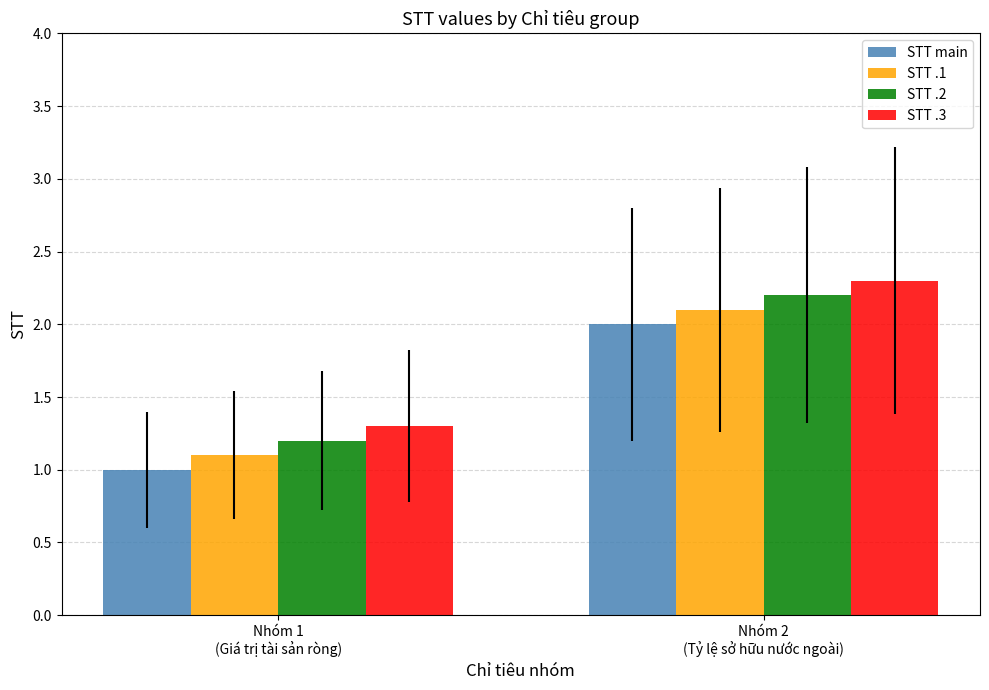

The value of STT .1 at Nhóm 1
(Giá trị tài sản ròng) is 1.1. True or false?

True